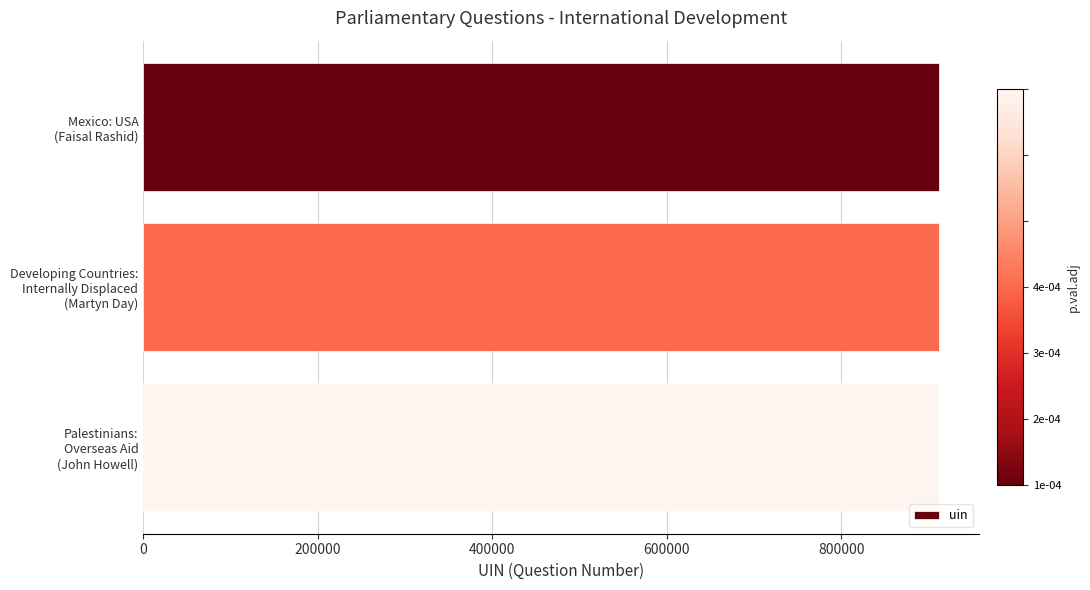

What is the value of the 3rd bar from the top?

912000